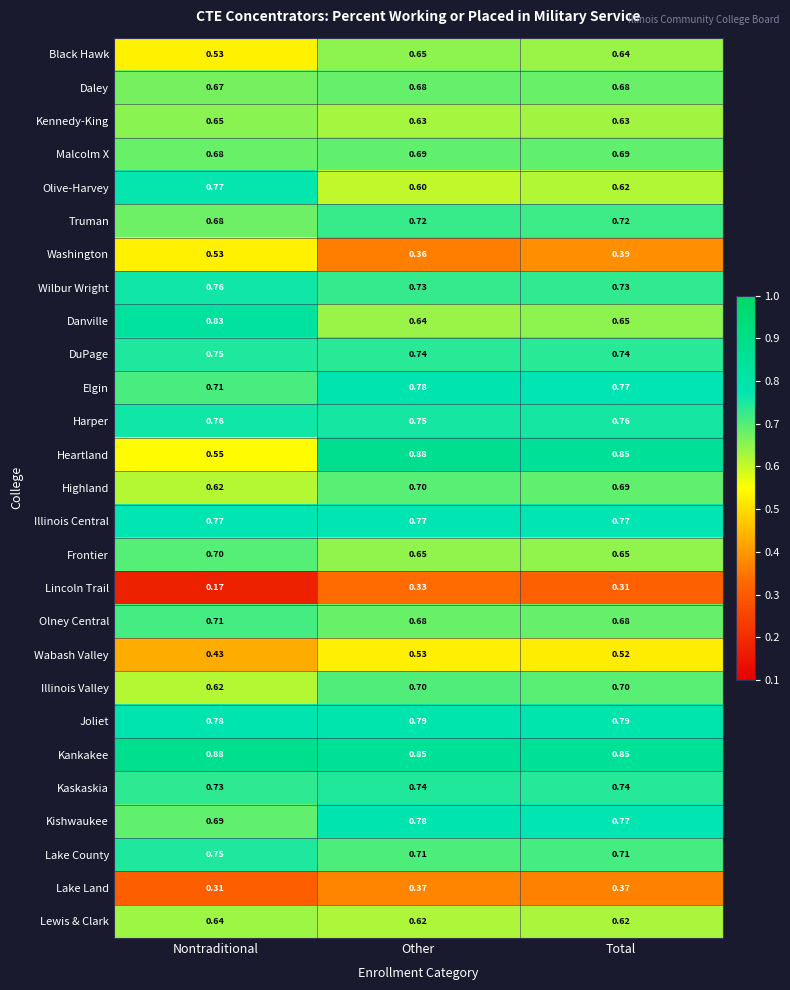

At which category does the chart reach its minimum across all series?

Nontraditional